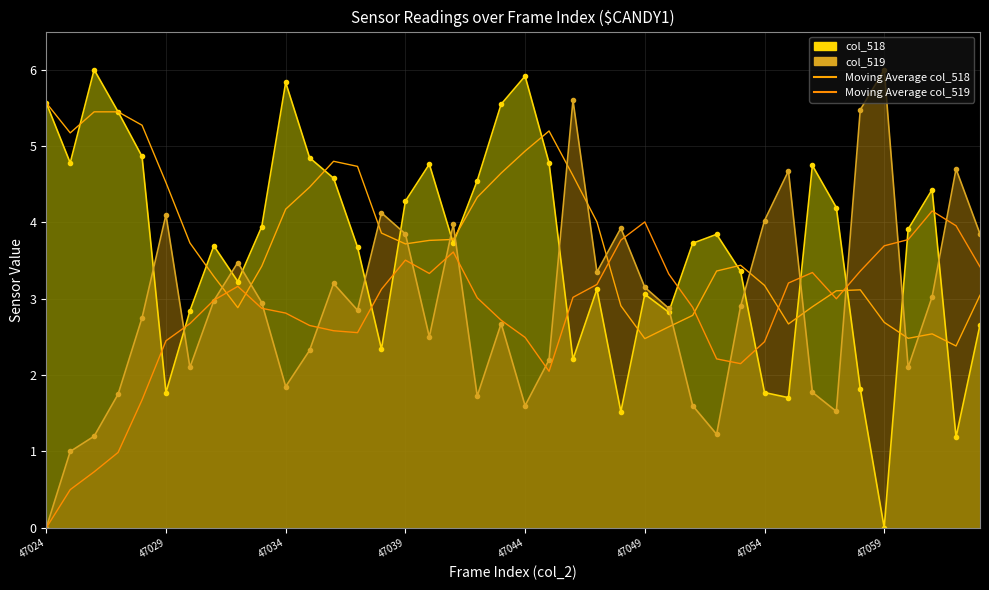

How many values in the col_519 series are below 2?

11